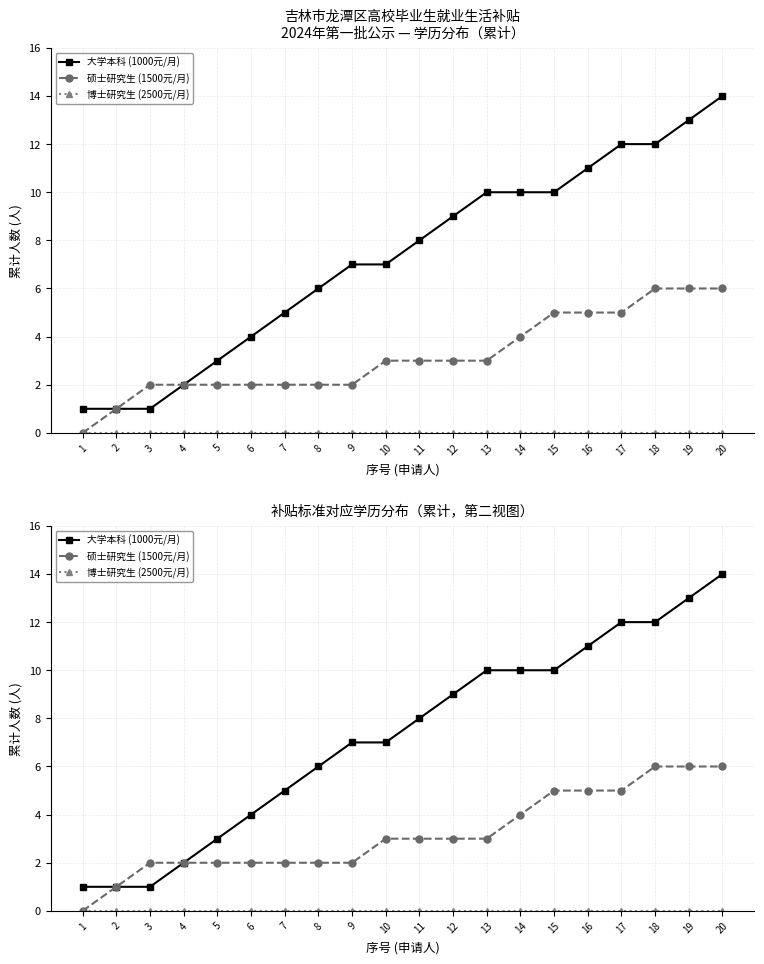

How many lines are shown in the chart?

3